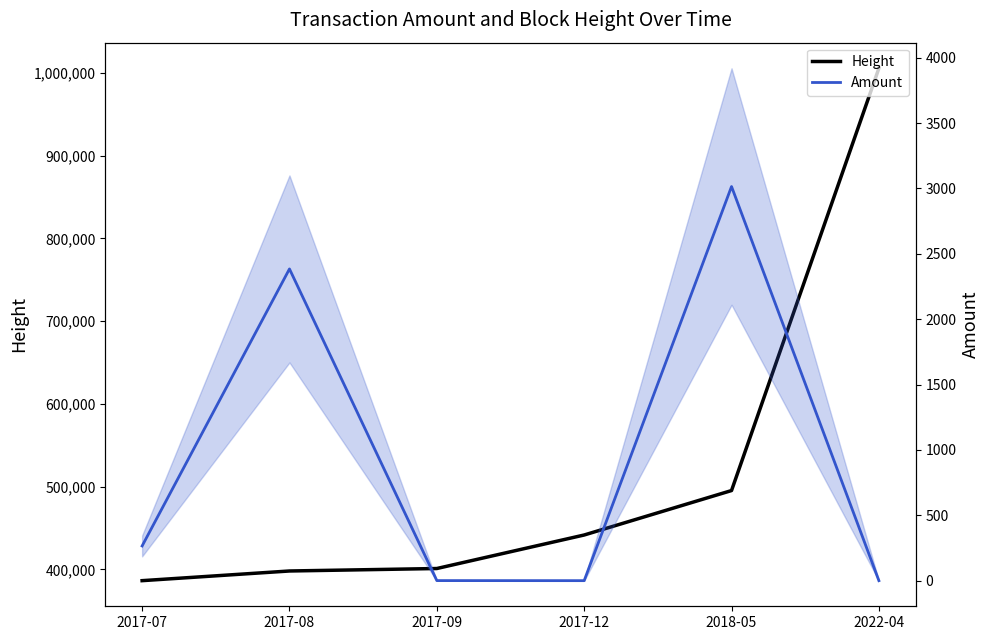

What is the label of the 6th point from the left?

2022-04